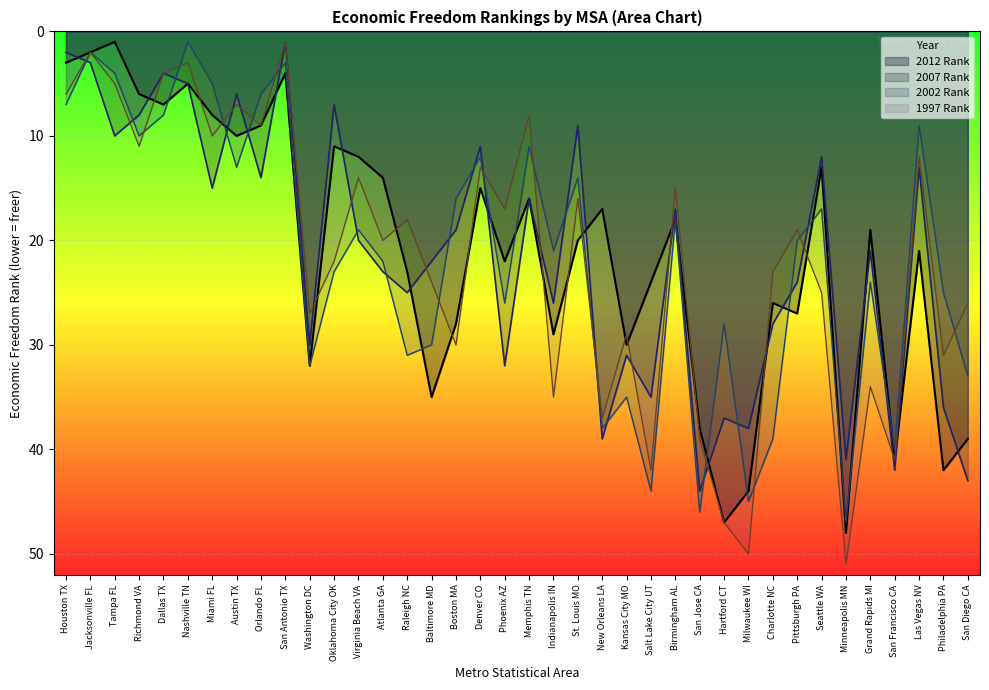

Which has a higher value, Raleigh NC or St. Louis MO?

Raleigh NC